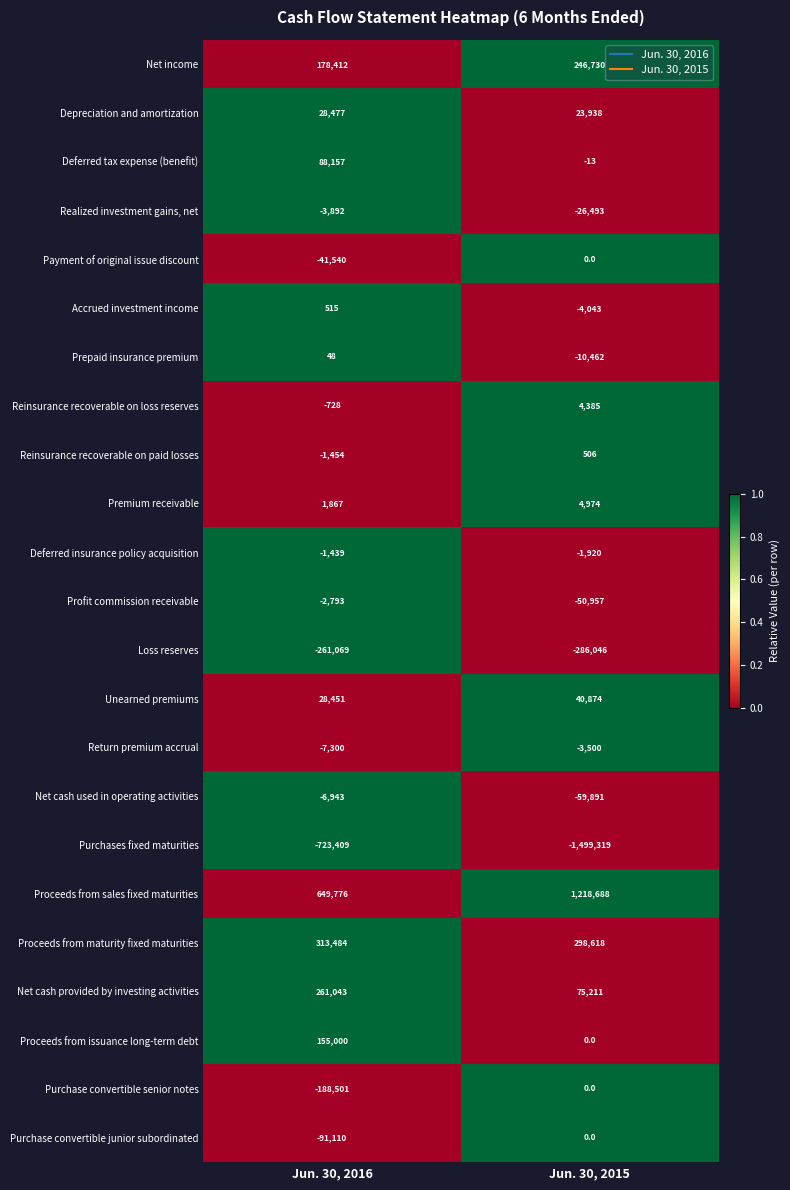

Where is Realized investment gains, net nearest to the value -15192?

Jun. 30, 2016